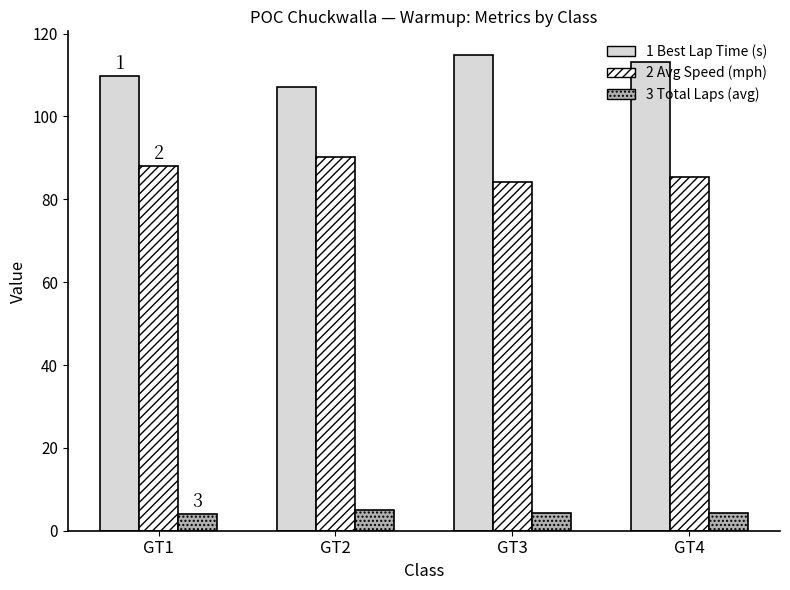

What is the highest value of the 2 Avg Speed (mph) series?

90.2